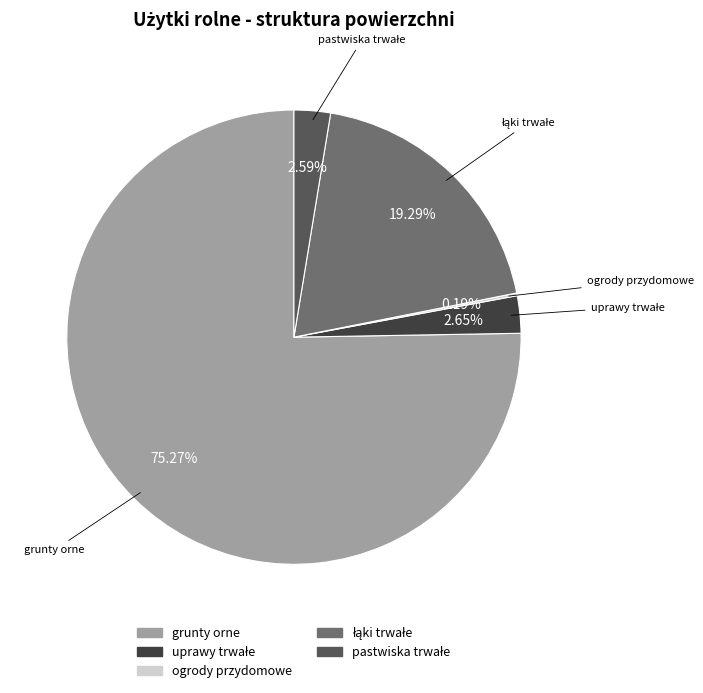

Does any single category account for the majority?

Yes